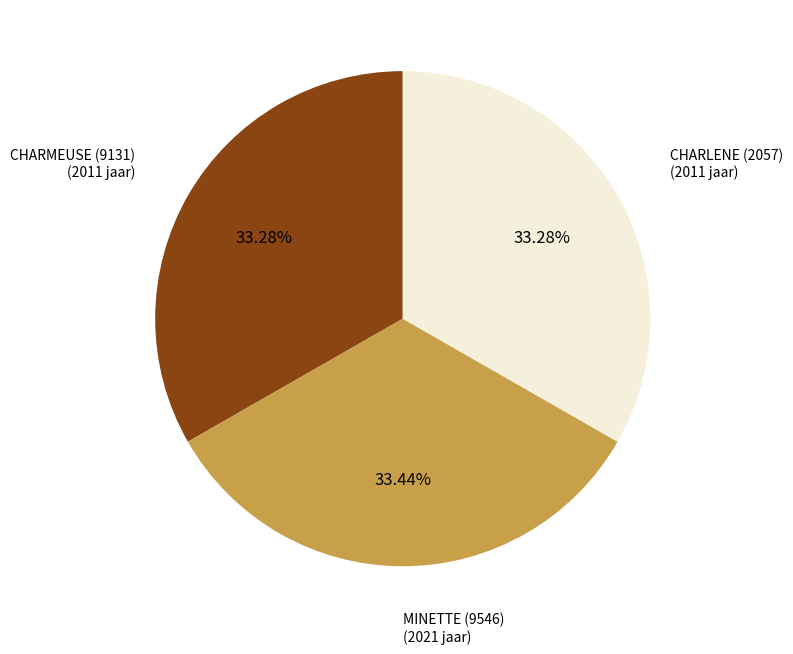

Is there any slice that represents more than half of the pie?

No